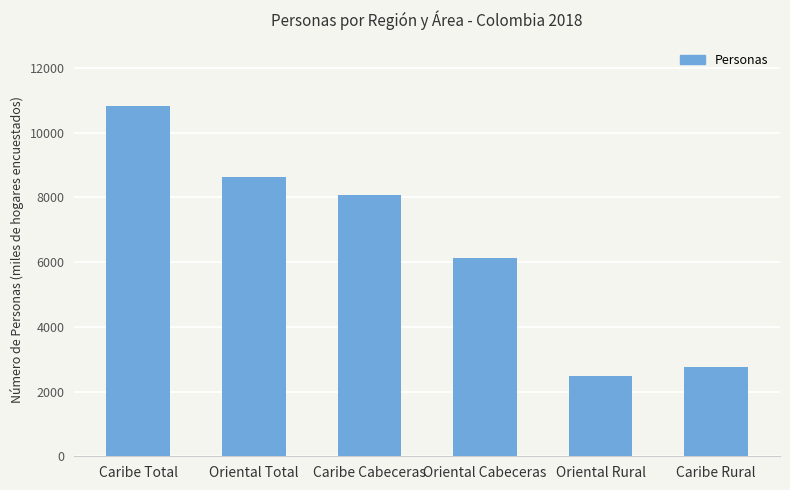

What is the sum of the values at Caribe Rural and Oriental Cabeceras?

8911